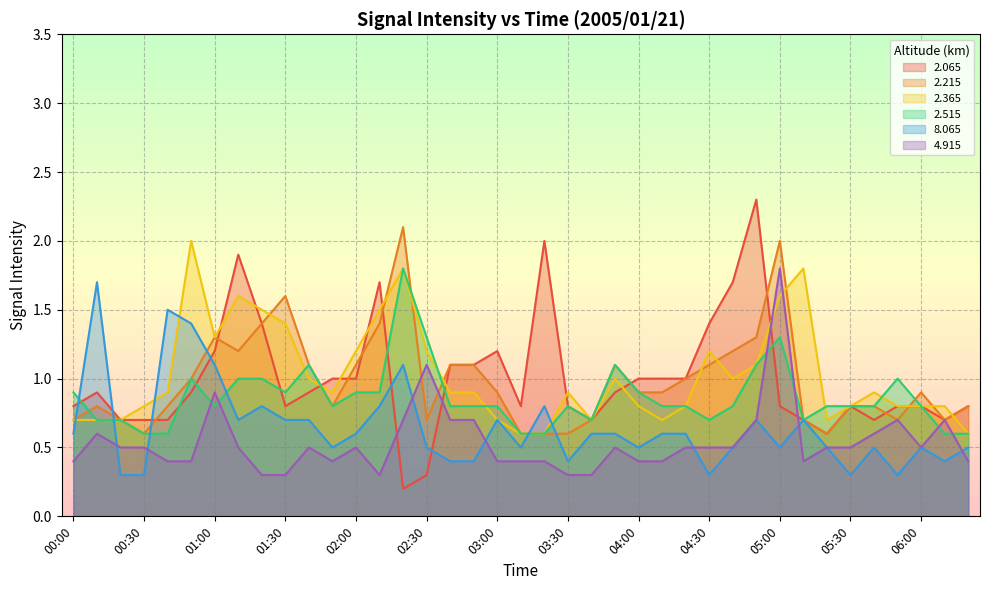

Where is the first local maximum for 2.215?

00:10